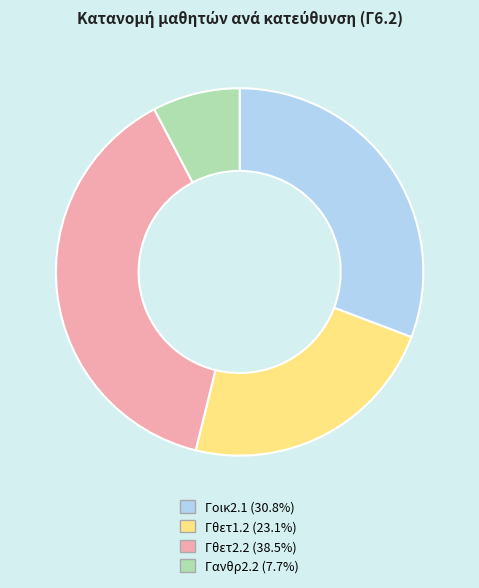

Do Γθετ1.2 and Γοικ2.1 together represent more than half of the pie?

Yes